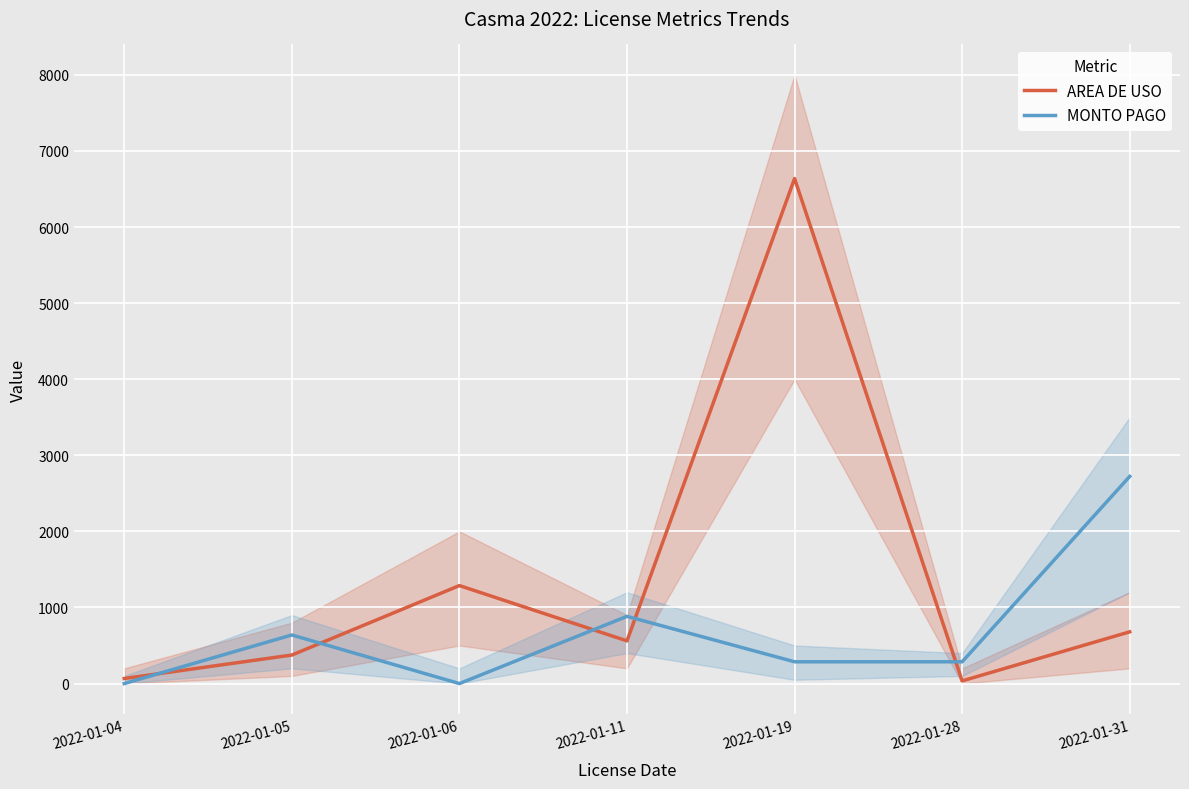

At how many categories does at least one series exceed 5282?

1